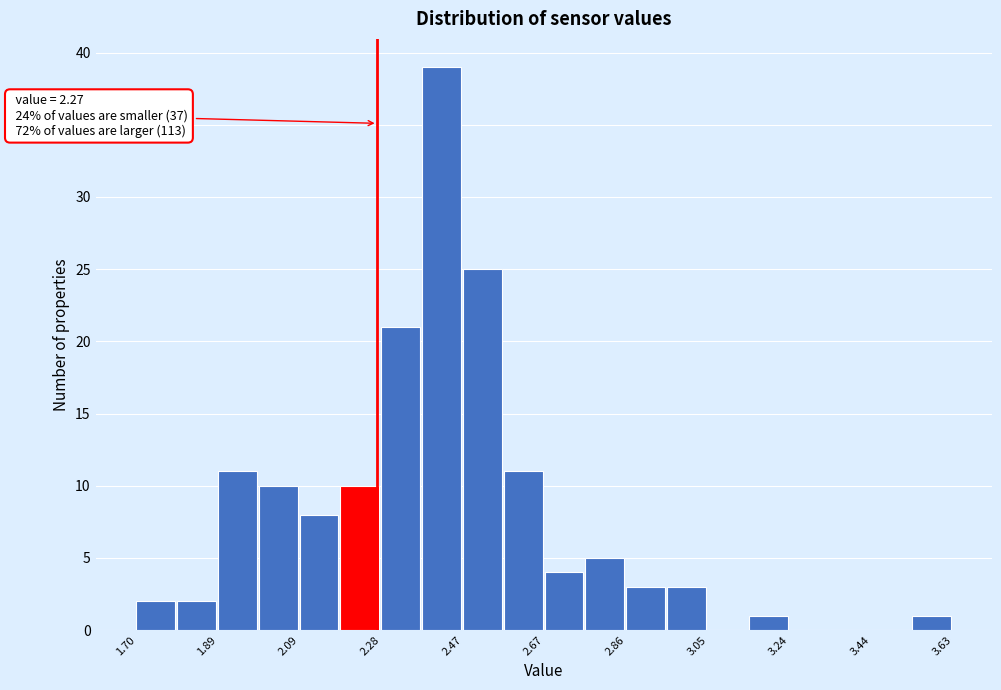

Which range on the x-axis has the tallest bar?

2.38 to 2.48